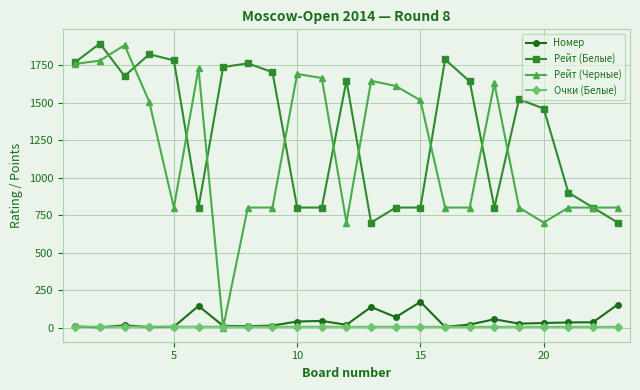

What is the difference between the maximum and minimum values in the Рейт (Белые) series?

1194.0